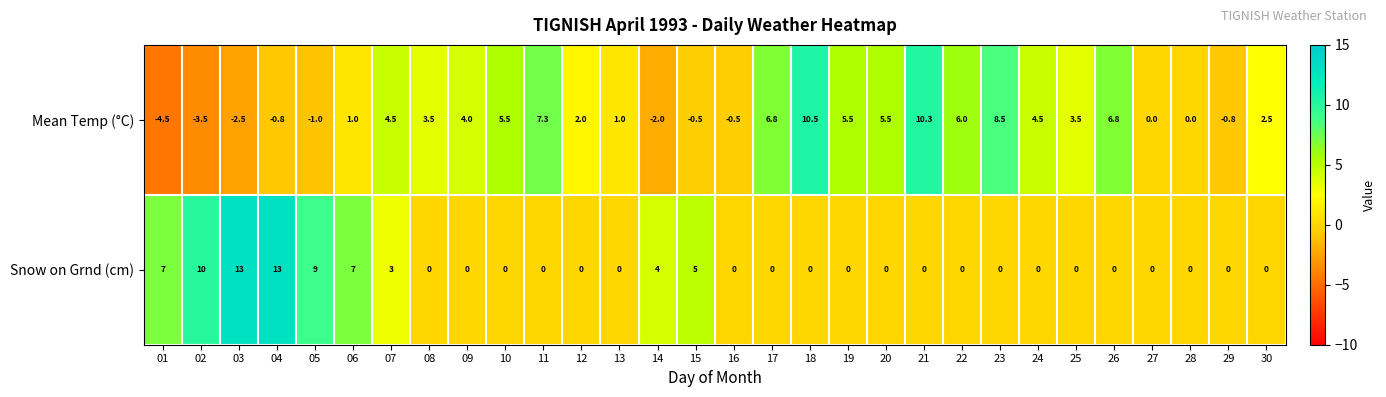

Which series has the largest total across all categories?

Mean Temp (°C)